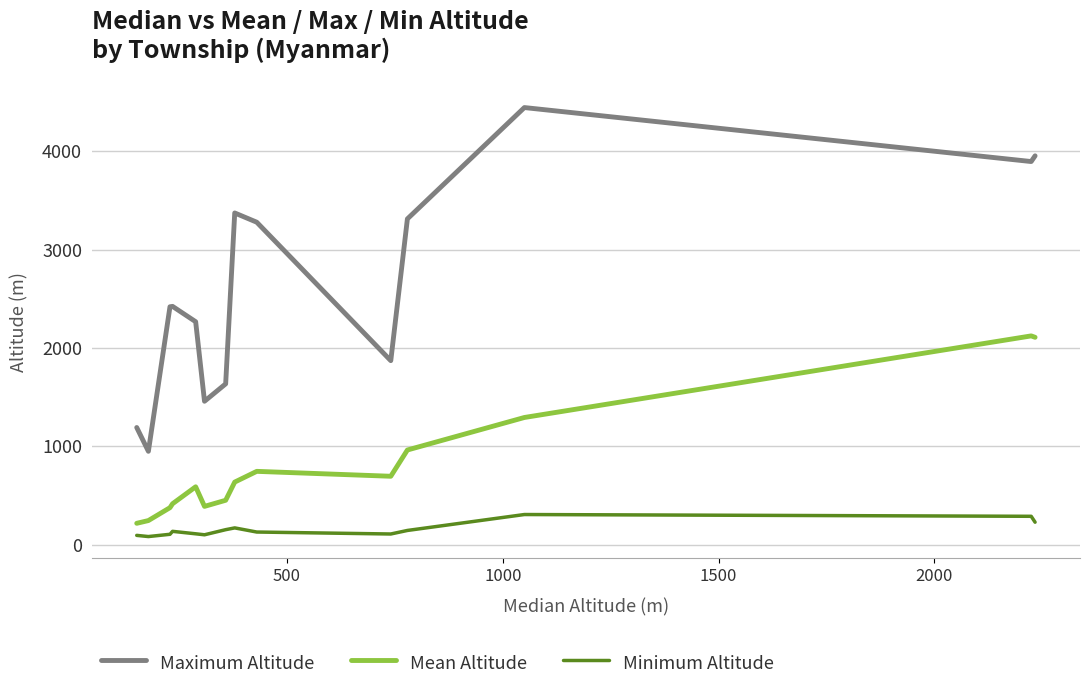

Which series has the widest spread of values?

Maximum Altitude